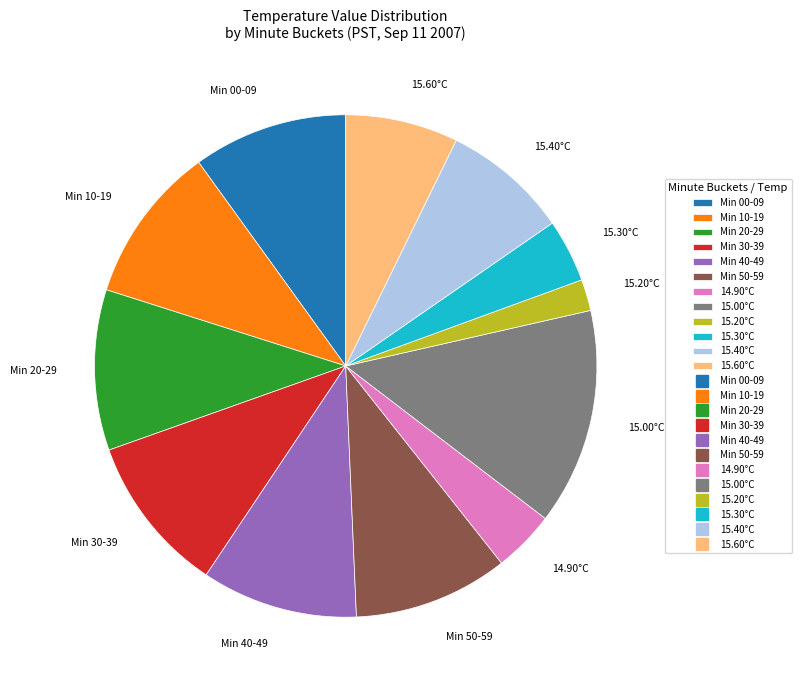

Is 15.00°C the majority of the pie?

No